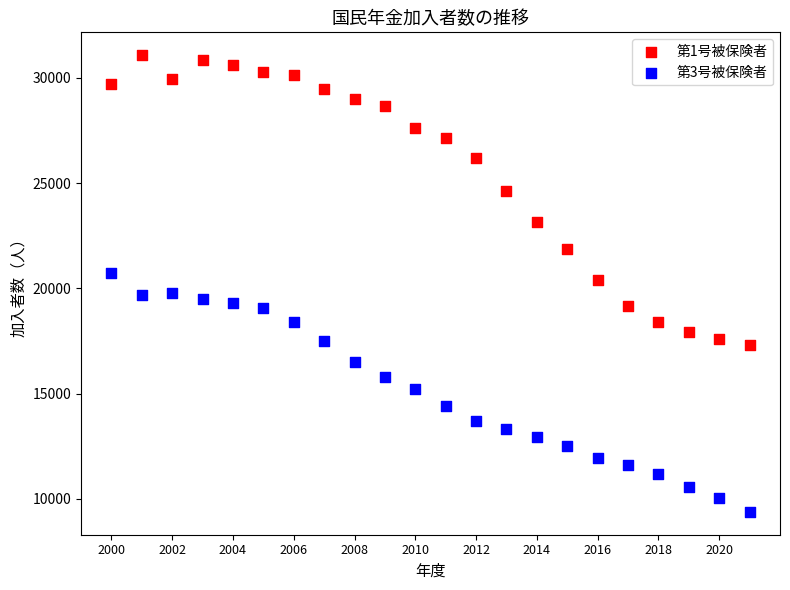

Which series contains the lowest Y value?

第3号被保険者